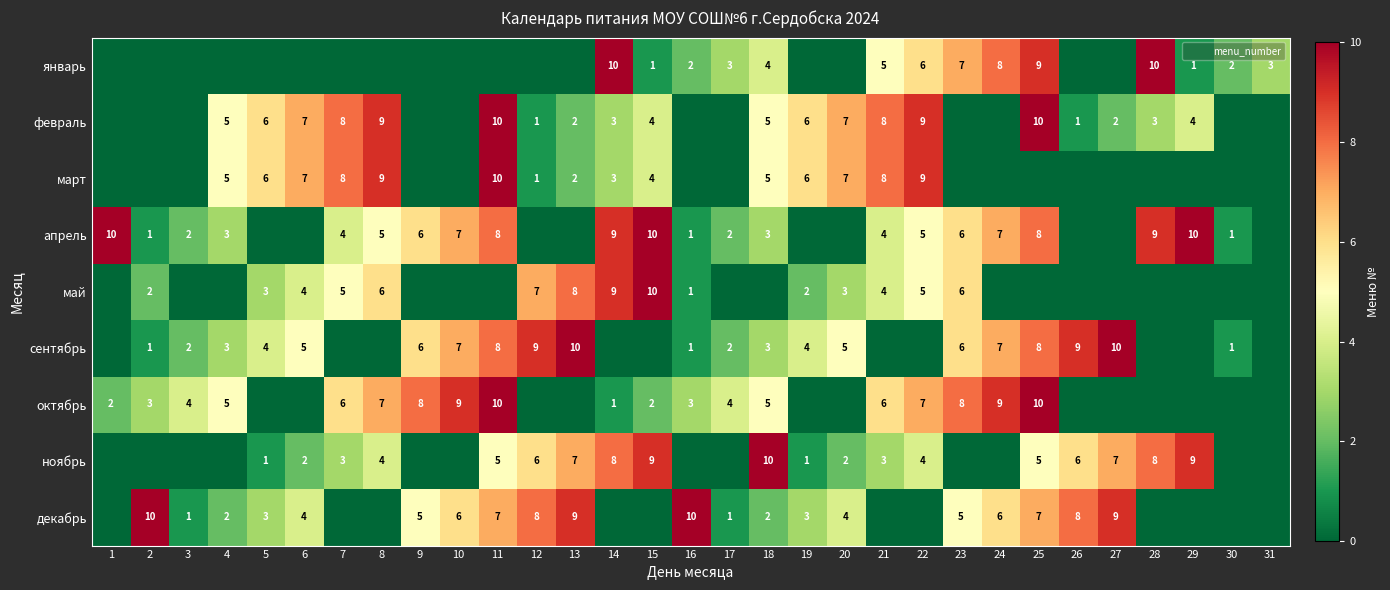

Which label corresponds to the smallest value in the chart?

1